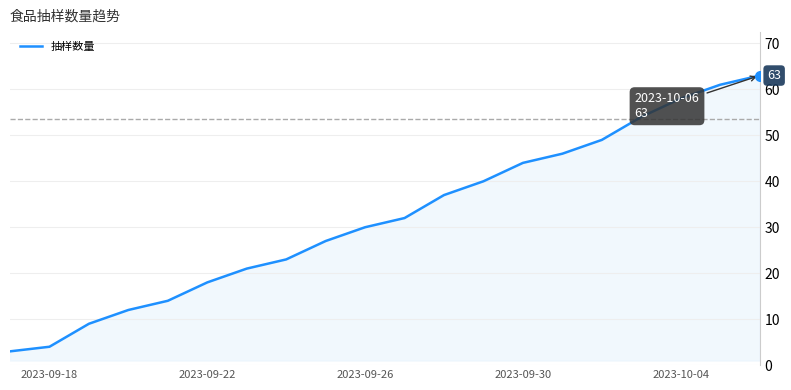

What is the difference between the maximum and minimum values?

60